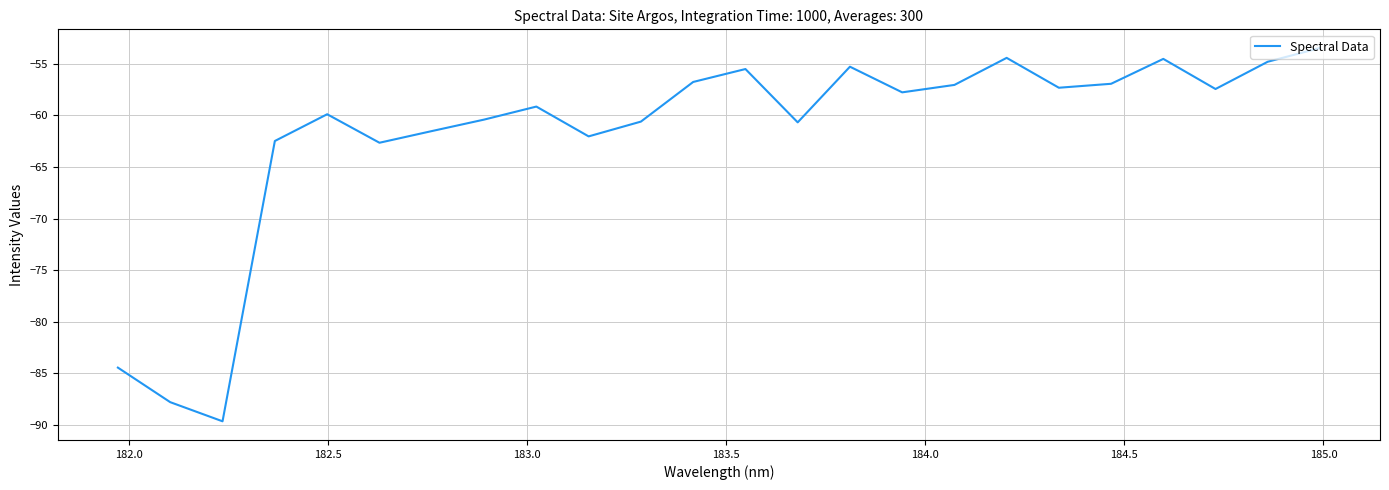

What is the greatest value displayed?

-53.5